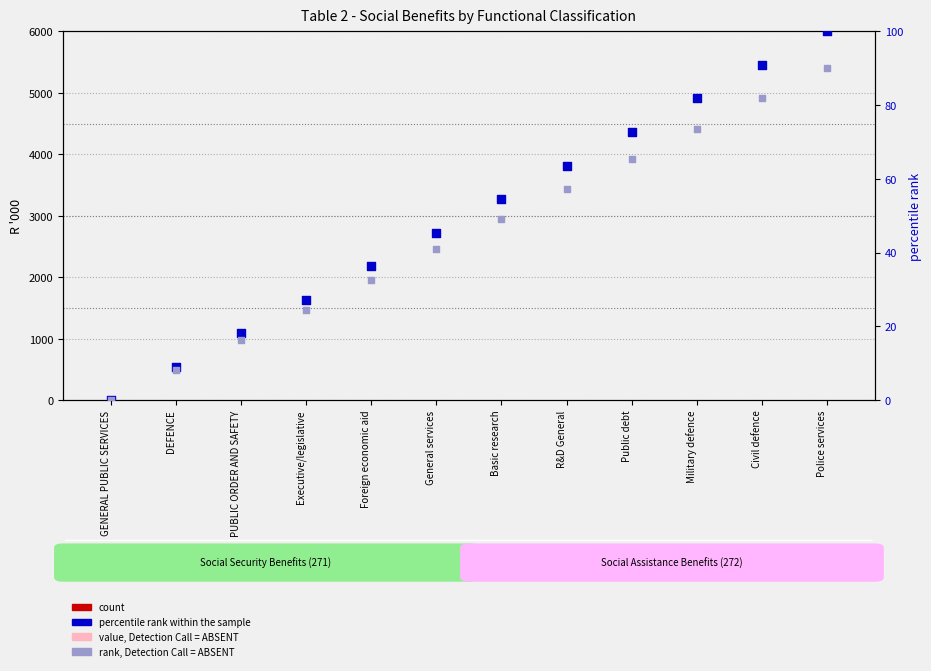

Which series contains the highest Y value?

percentile rank within the sample